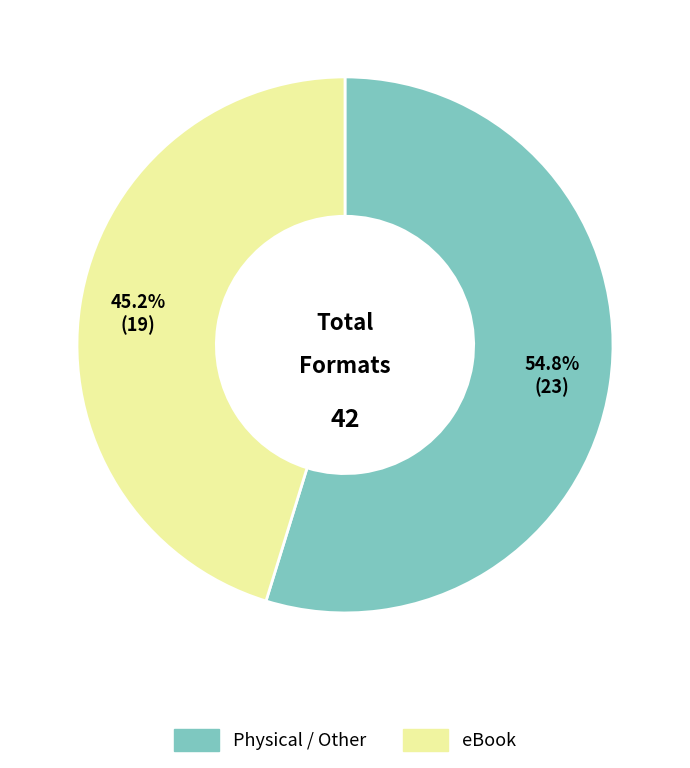

Does any single category account for the majority?

Yes